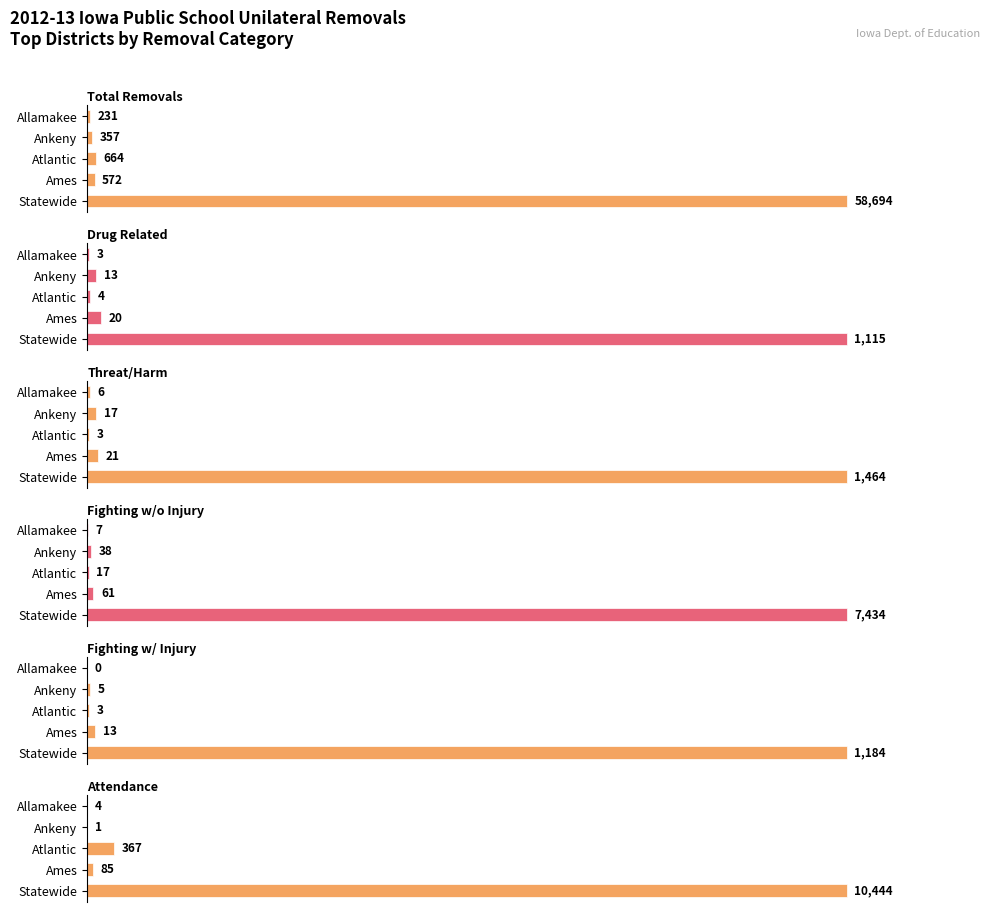

What is the maximum value for Fighting w/o Injury?

7434